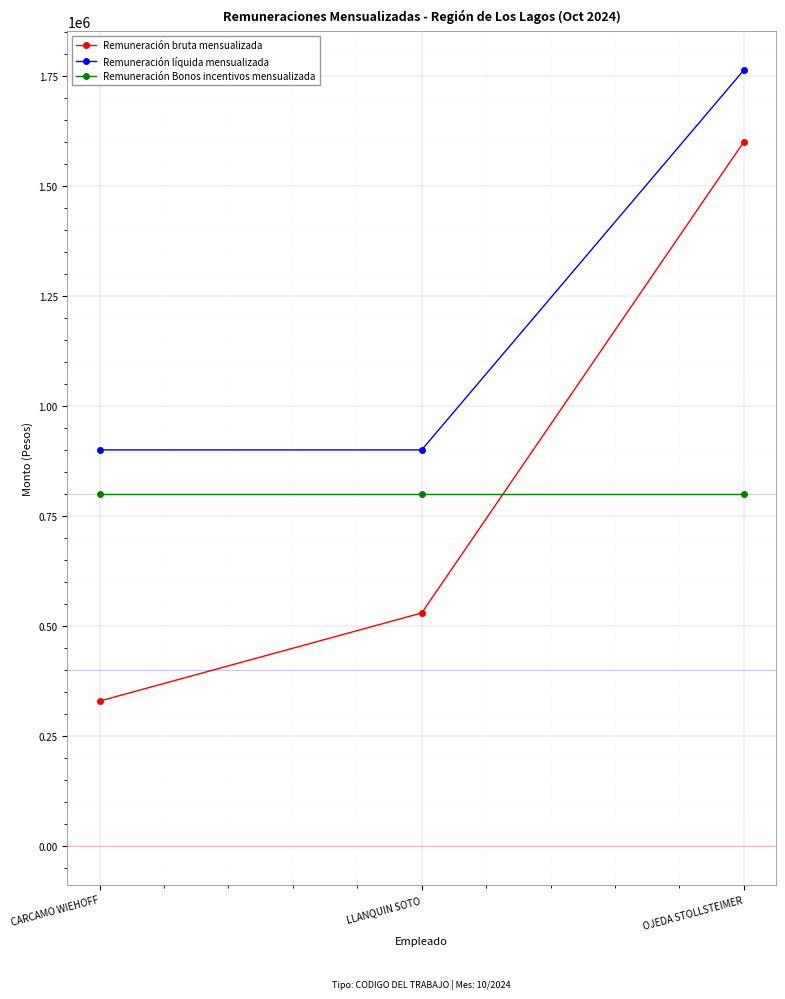

What is the minimum value shown in the chart?

329087